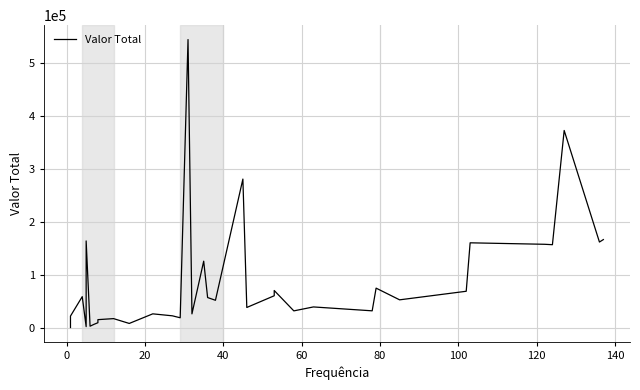

How many series are shown in this chart?

1